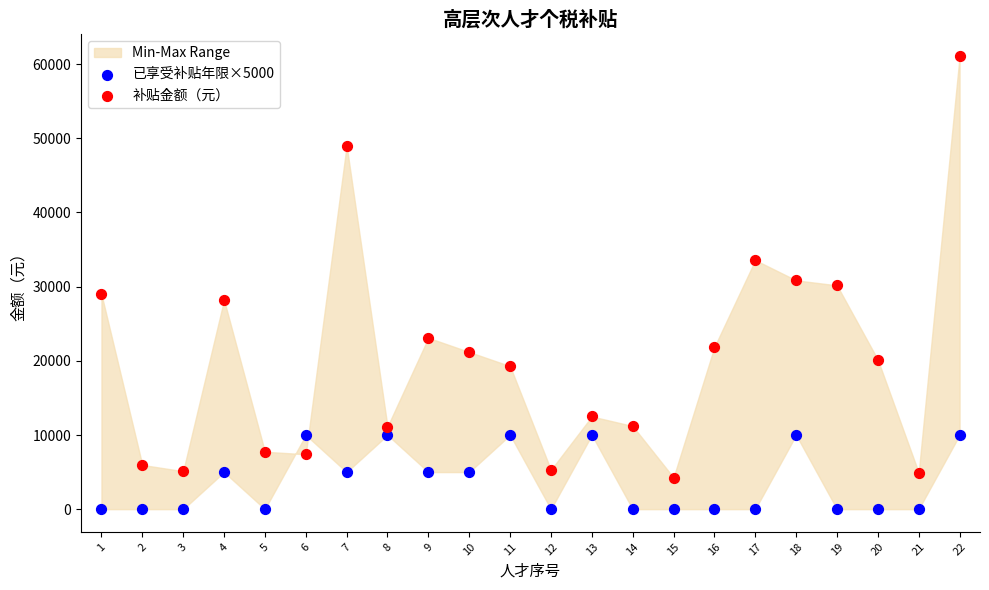

Across all data points, what is the range of Y values (max minus min)?

61035